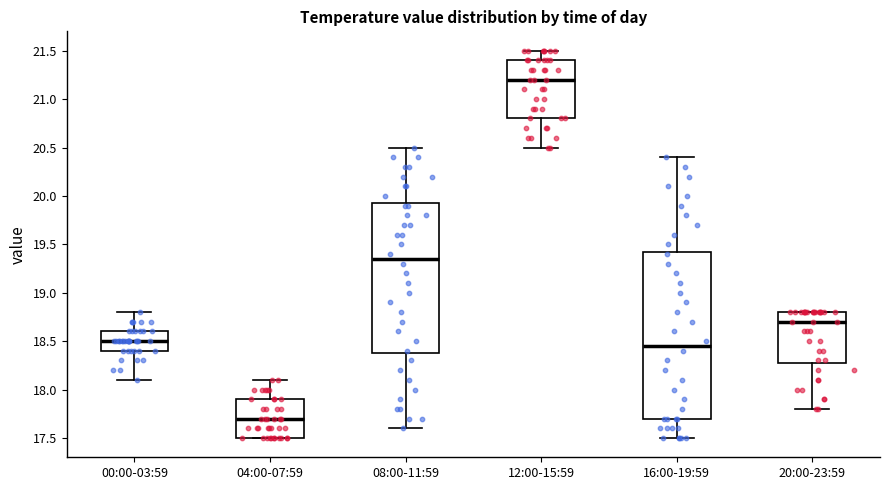

Reading left to right, transcribe this box plot: for each box, give where its median line is, the range the box spans, and where its two whiskers end, as read against the y-axis. The values are not printed on the chart, so give them approximately, as read against the axis.

00:00-03:59: median 18.50, box 18.40 to 18.60, whiskers 18.10 to 18.80
04:00-07:59: median 17.70, box 17.50 to 17.90, whiskers 17.50 to 18.10
08:00-11:59: median 19.35, box 18.40 to 19.95, whiskers 17.60 to 20.50
12:00-15:59: median 21.20, box 20.80 to 21.40, whiskers 20.50 to 21.50
16:00-19:59: median 18.45, box 17.70 to 19.45, whiskers 17.50 to 20.40
20:00-23:59: median 18.70, box 18.30 to 18.80, whiskers 17.80 to 18.80